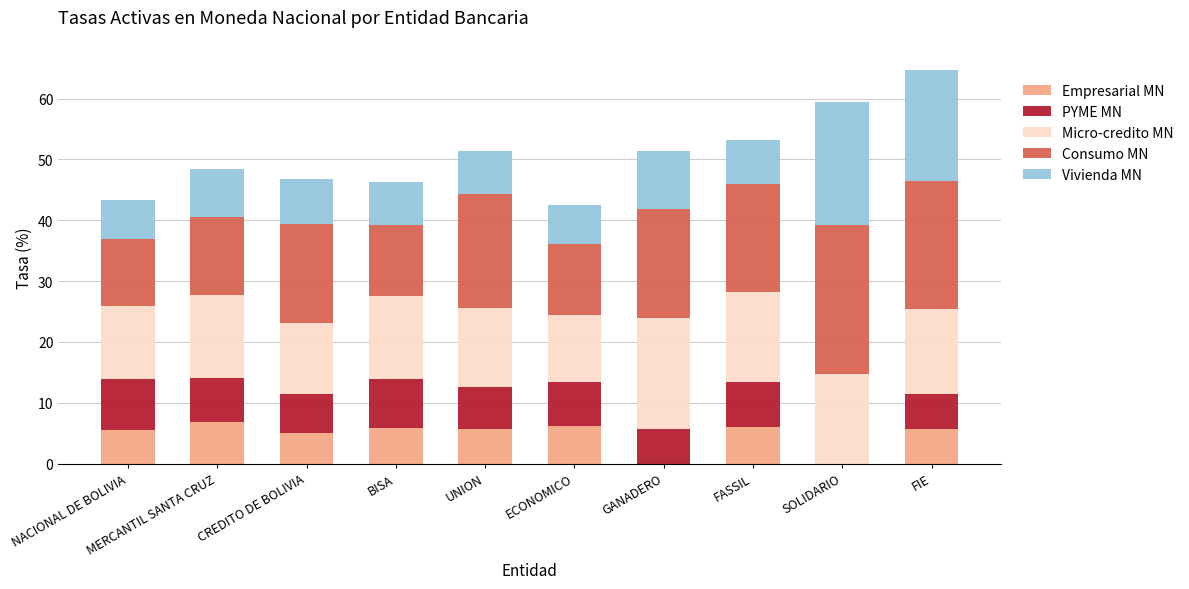

What is the maximum value for Empresarial MN?

6.8